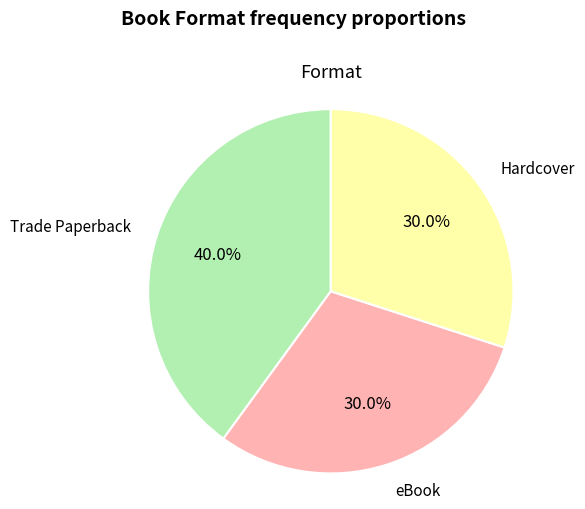

Is there a majority slice in this chart?

No